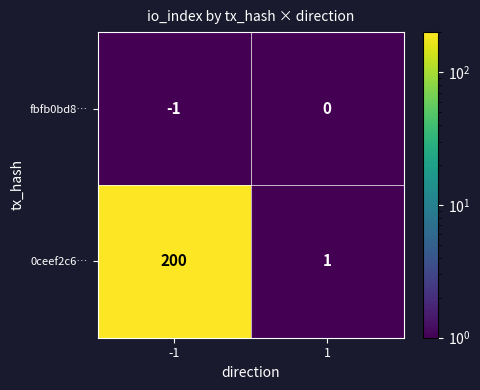

How many series are shown in this chart?

2